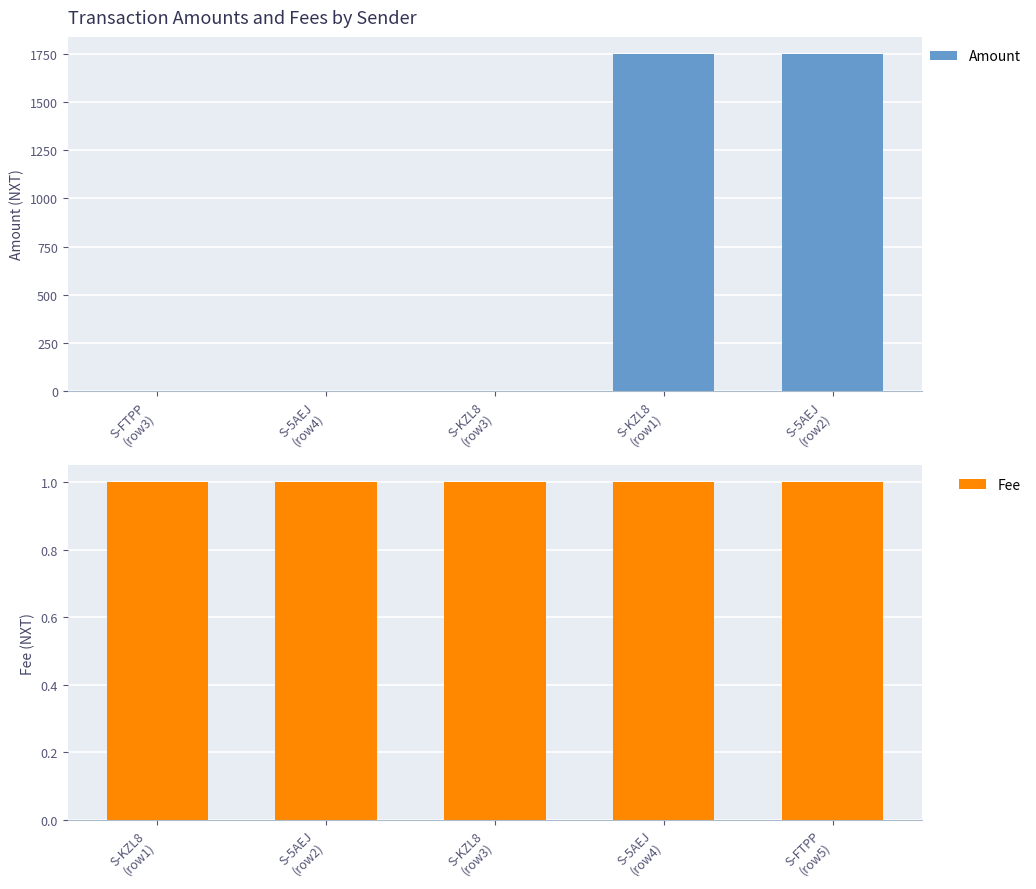

What is the sum of all Amount values?

3502